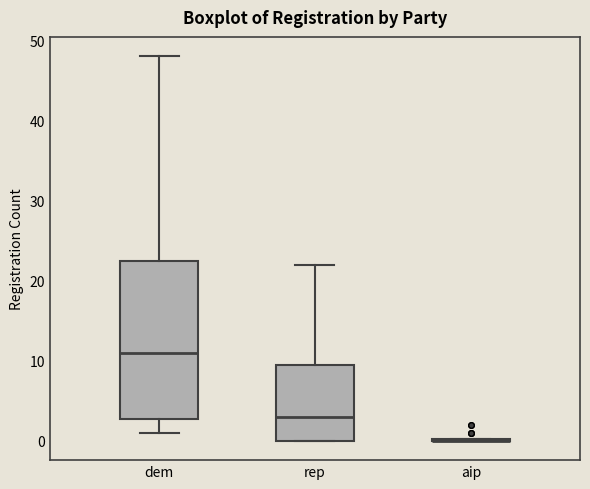

Reading left to right, transcribe this box plot: for each box, give where its median line is, the range the box spans, and where its two whiskers end, as read against the y-axis. The values are not printed on the chart, so give them approximately, as read against the axis.

dem: median 11, box 3 to 23, whiskers 1 to 48
rep: median 3, box 0 to 10, whiskers 0 to 22
aip: box collapsed to a line at 0, whiskers 0 to 0